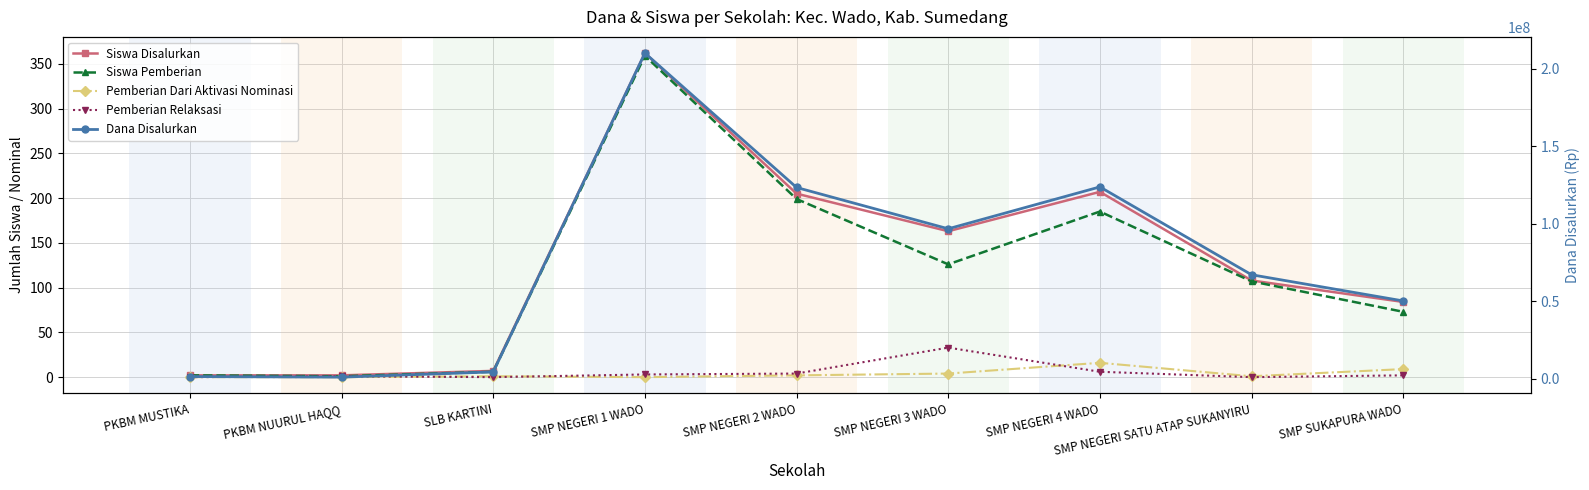

Reading left to right, list all the values displayed in this chart.

Siswa Disalurkan: 2	2	7	362	205	163	207	108	84
Siswa Pemberian: 2	1	6	359	199	126	185	107	73
Pemberian Dari Aktivasi Nominasi: 0	0	1	0	2	4	16	1	9
Pemberian Relaksasi: 0	1	0	3	4	33	6	0	2
Dana Disalurkan: 1500000	1125000	4500000	210000000	123375000	96750000	123750000	67125000	50250000